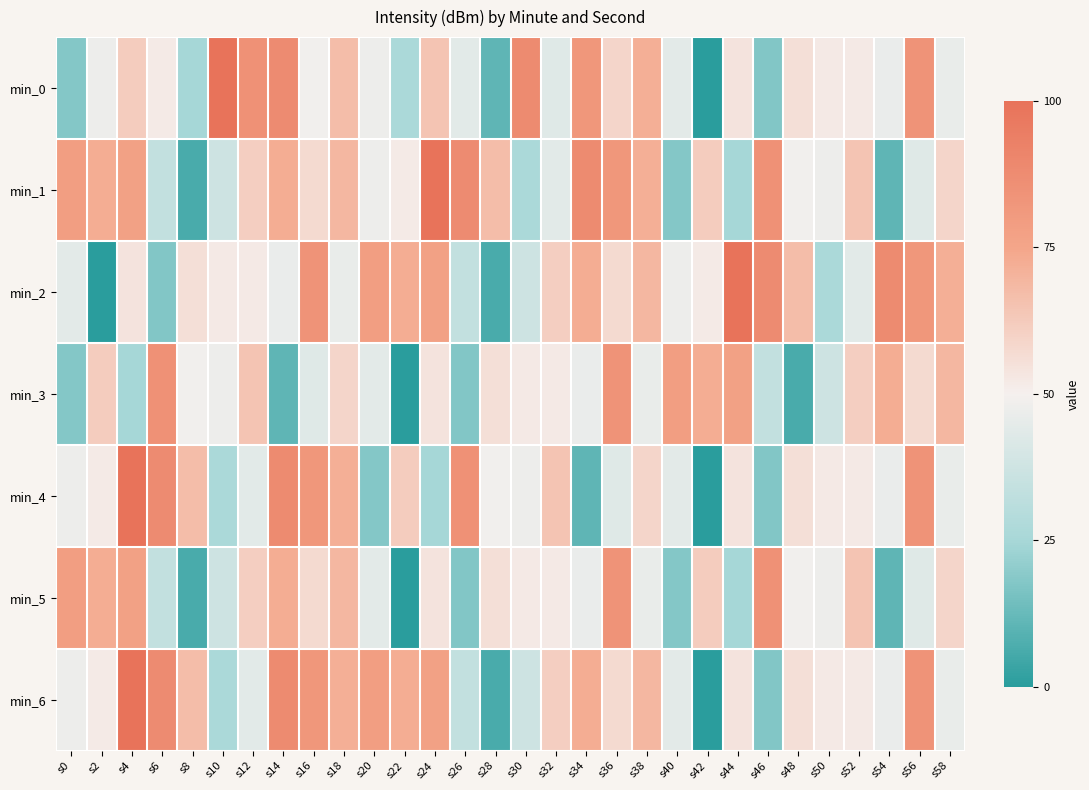

At how many categories does at least one series exceed 95?

4